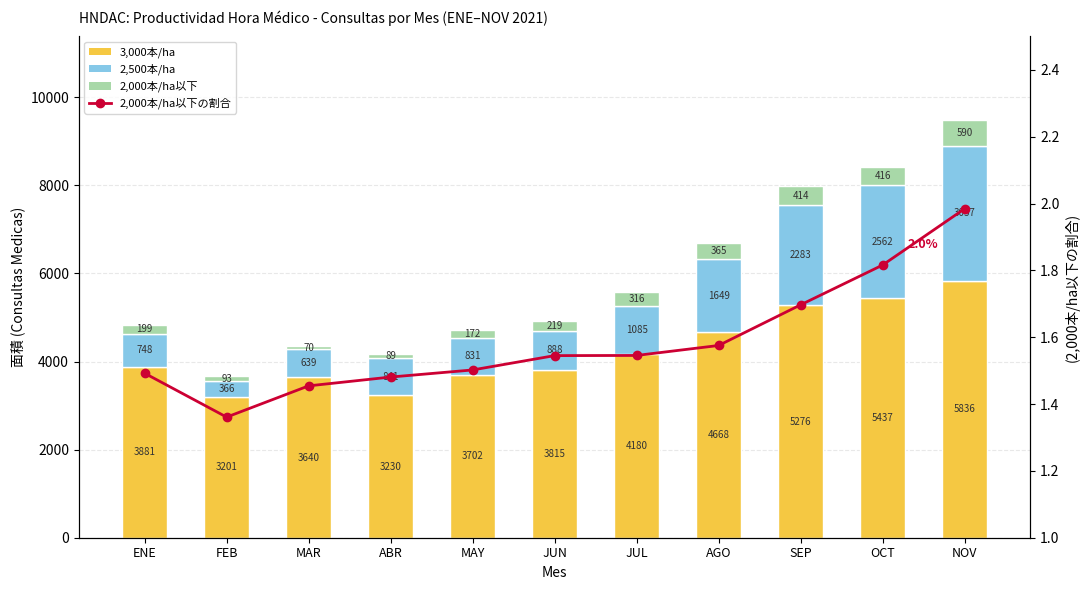

Does the chart contain stacked bars?

No